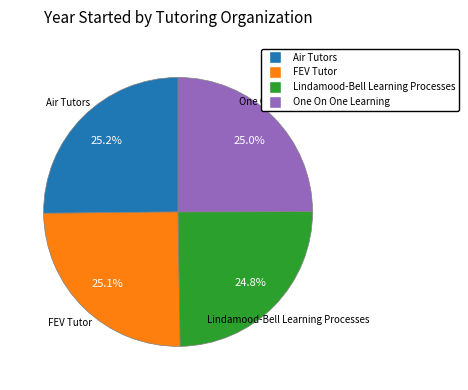

Is there any slice that represents more than half of the pie?

No